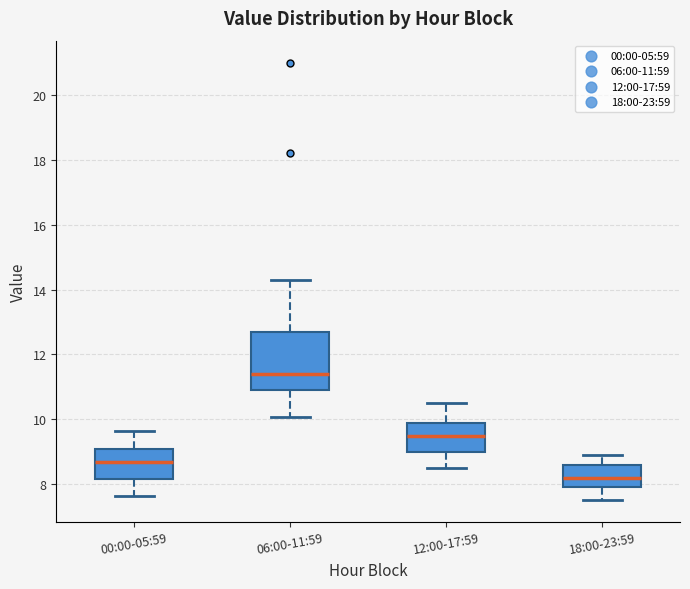

Which box's median line is the lowest?

18:00-23:59